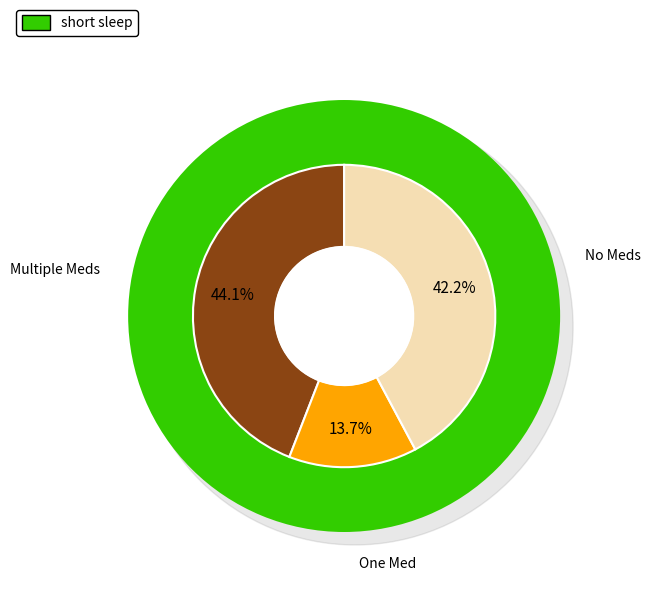

Count the number of slices in the pie.

3